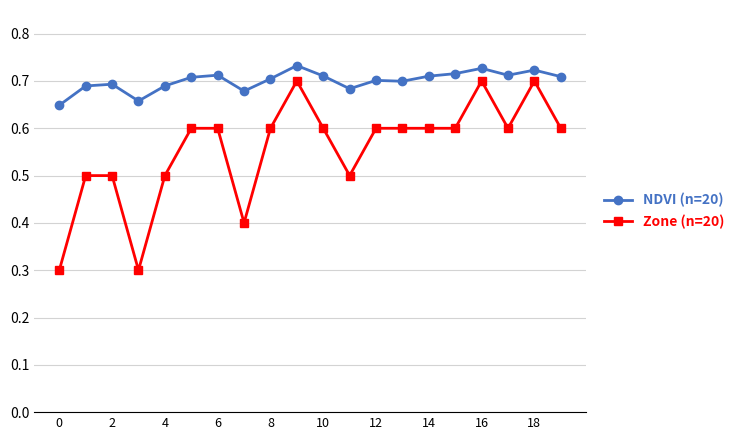

What is the sum of all NDVI (n=20) values?

14.0